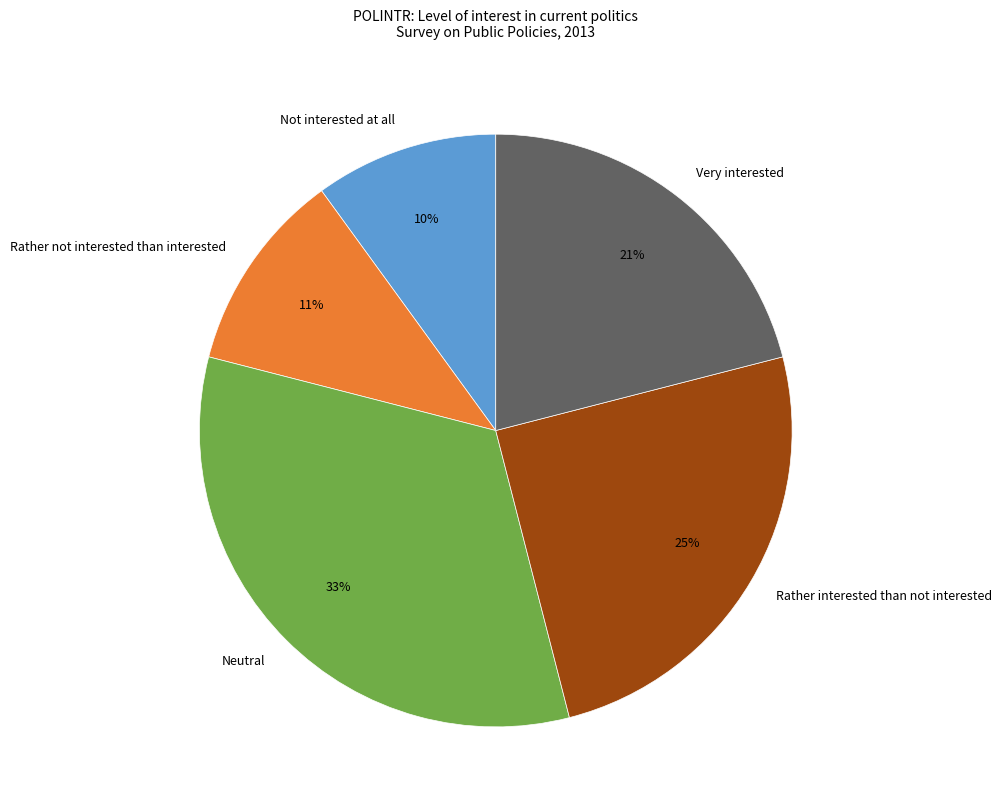

How many segments does this pie chart have?

5